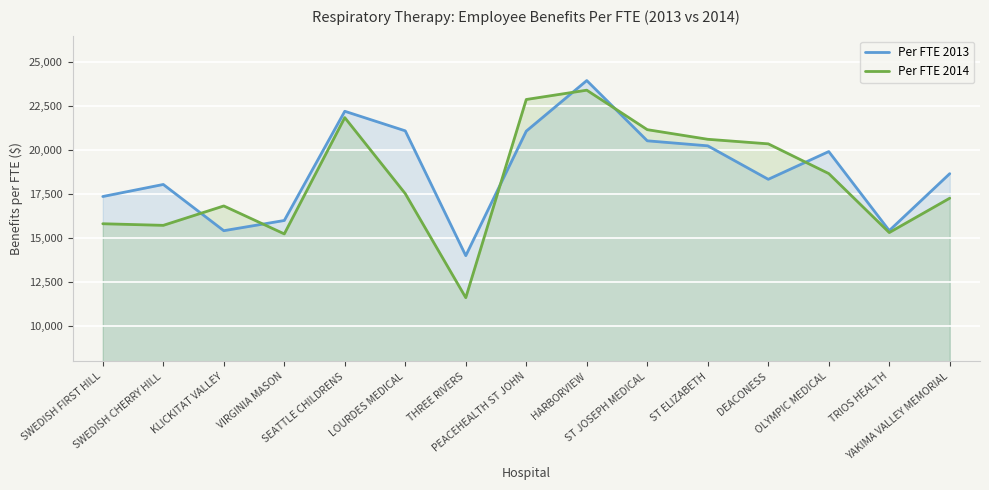

What is the spread (max minus min) of values at SEATTLE CHILDRENS?

361.2